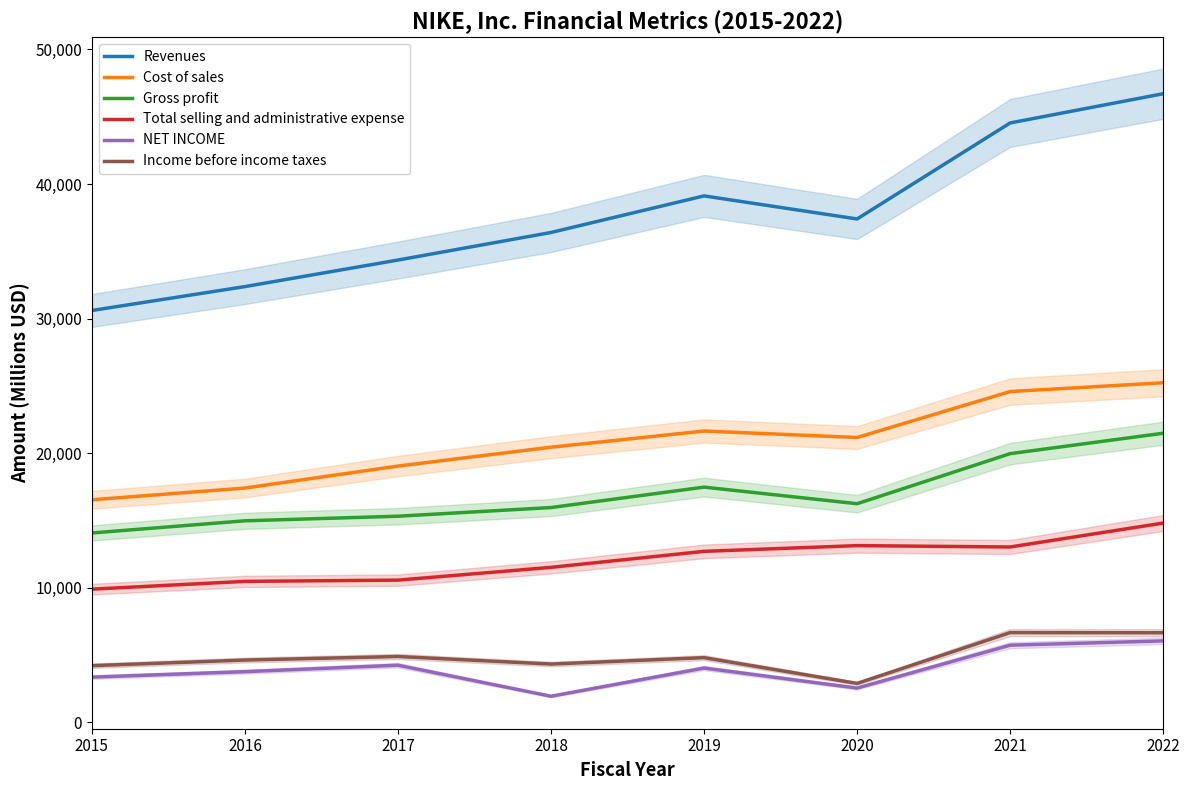

Where is Income before income taxes nearest to the value 4774?

2019